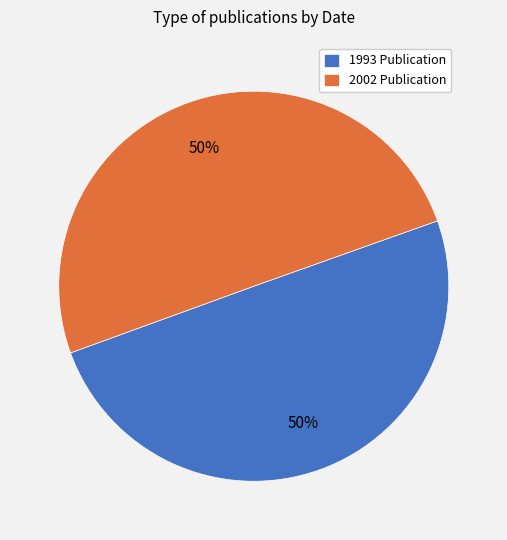

To the nearest percent, what portion does 1993 Publication represent?

50%